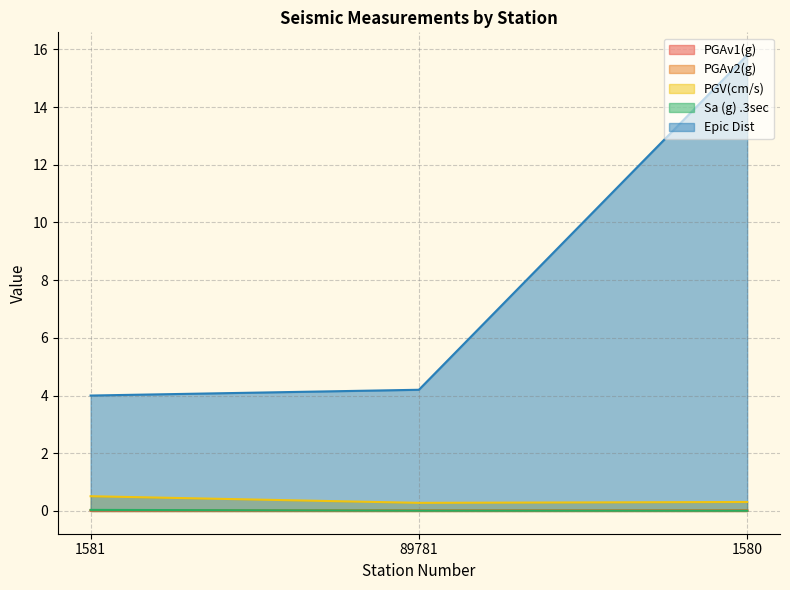

Is it true that Sa (g) .3sec equals 0.0 at 1581?

False